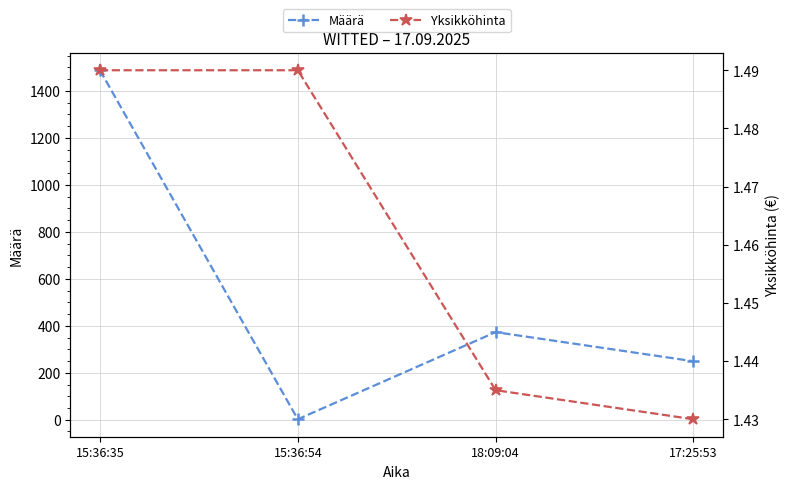

True or false: Määrä and Yksikköhinta cross at least once.

False